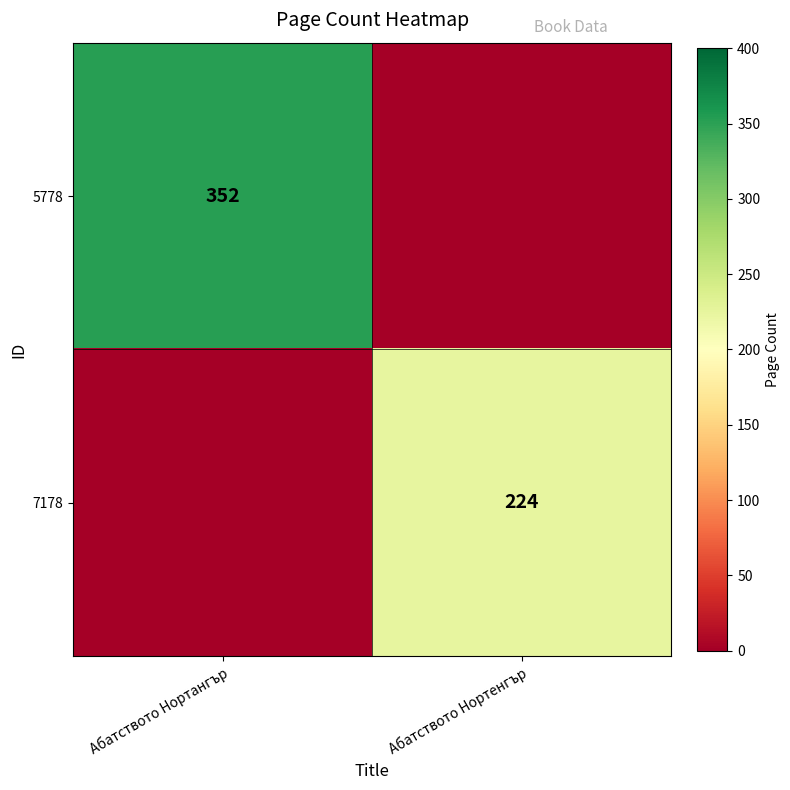

Is the value of 5778 at Абатството Нортангър greater than the value of 7178 at Абатството Нортенгър?

Yes